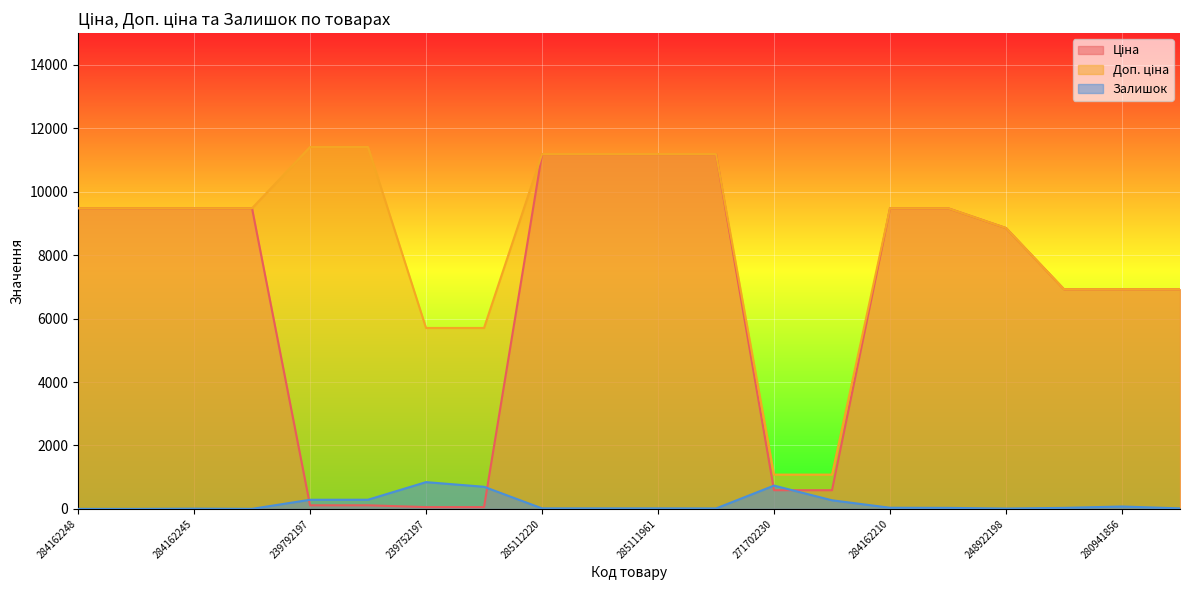

What is the difference between the Залишок values at 284162248 and 280941856?

76.0